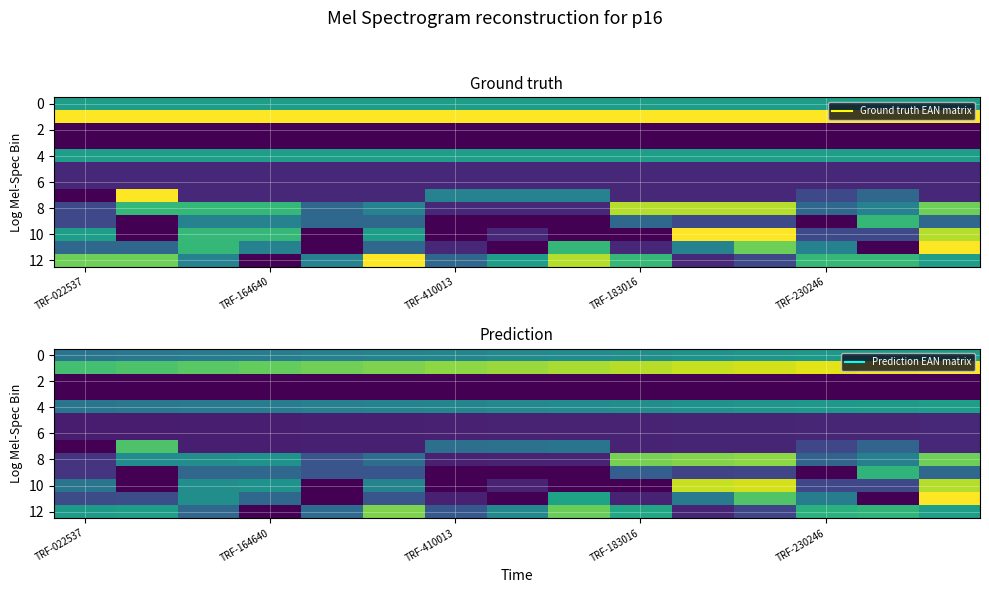

At which label does 10 first exceed 1?

TRF-022537